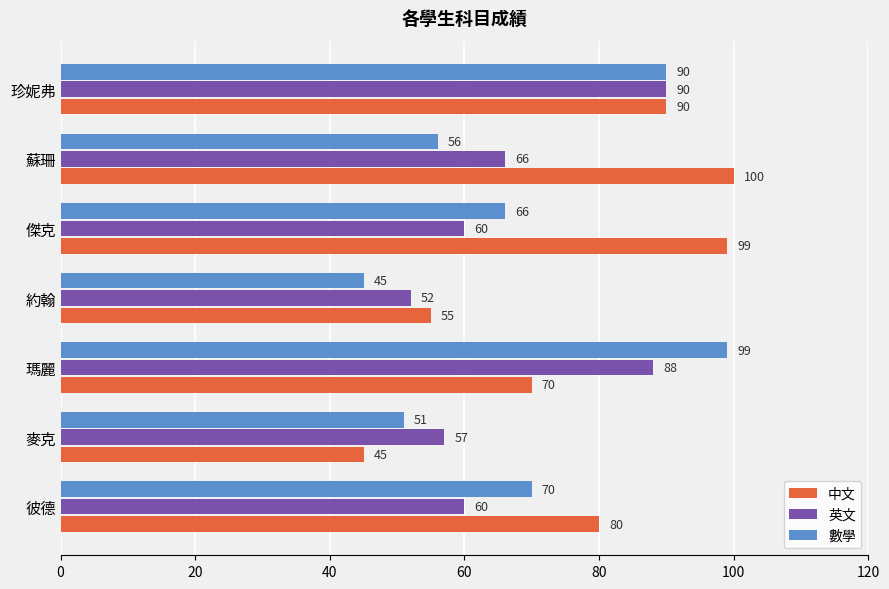

Which series has the largest total across all categories?

中文